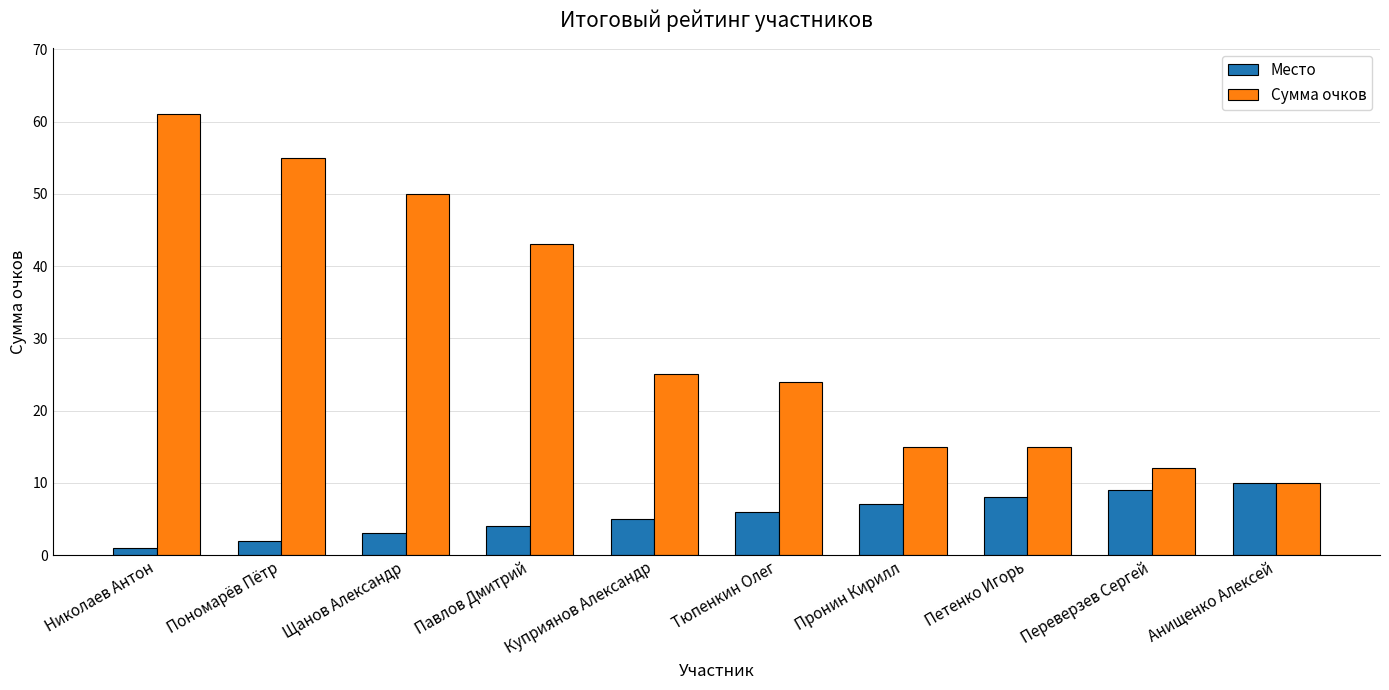

What is the sum of all Место values?

55